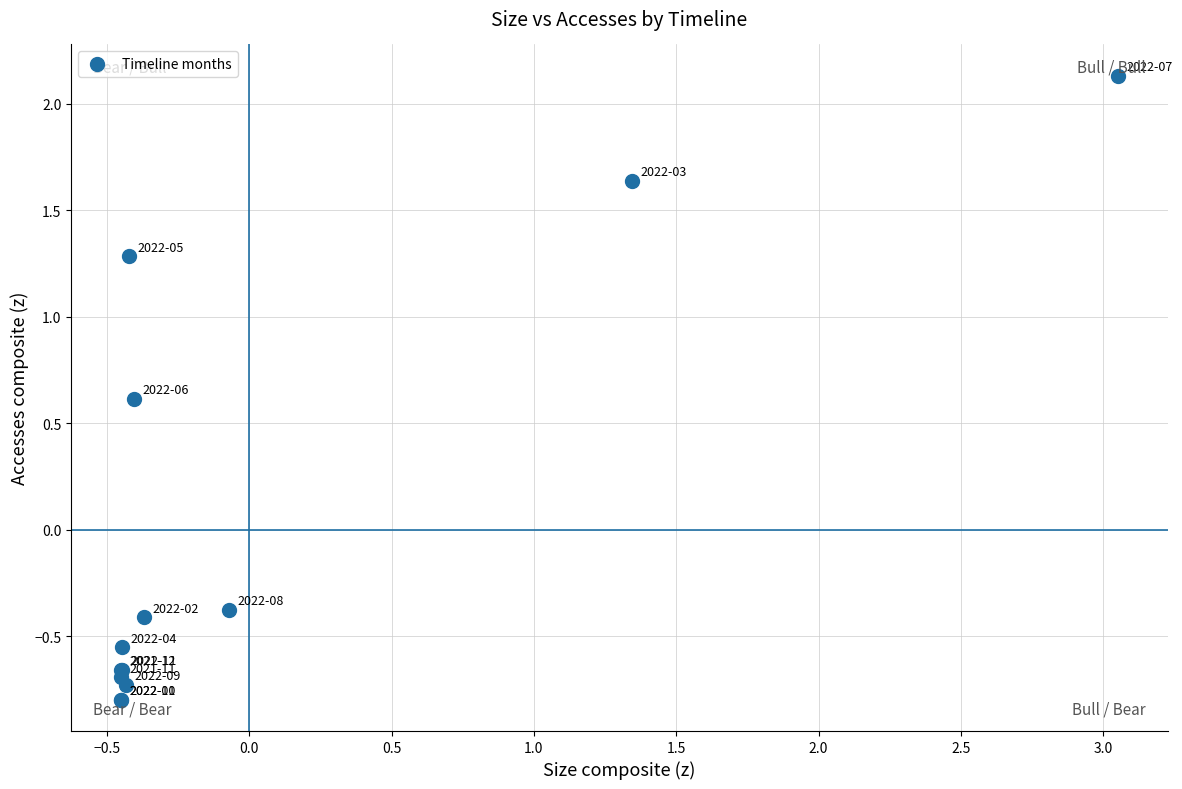

What Y value in the scatter plot is closest to 0?

-0.4